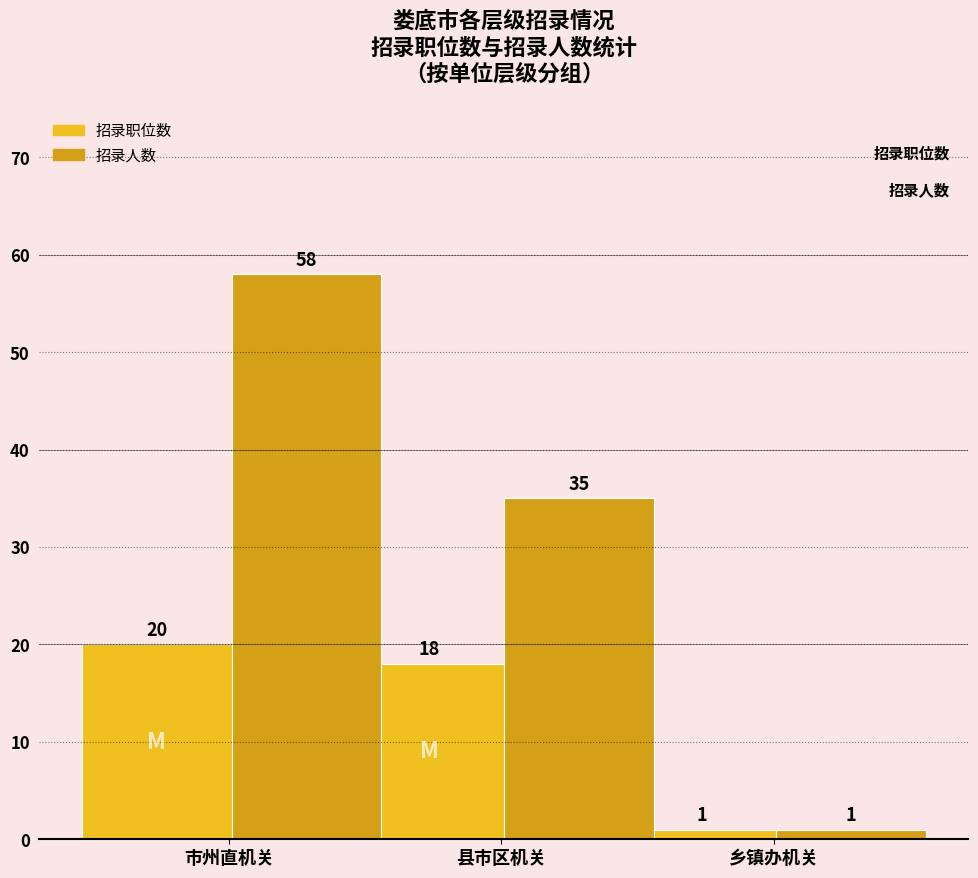

Is it true that 招录人数 equals 35 at 县市区机关?

True